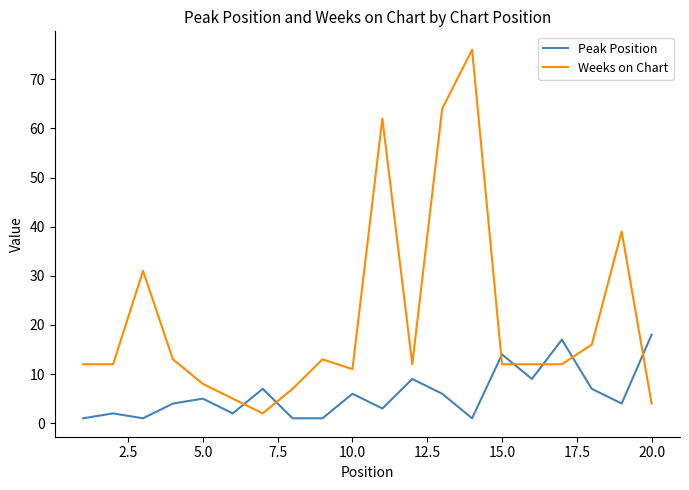

After their last crossing, which series has the higher values: Peak Position or Weeks on Chart?

Peak Position